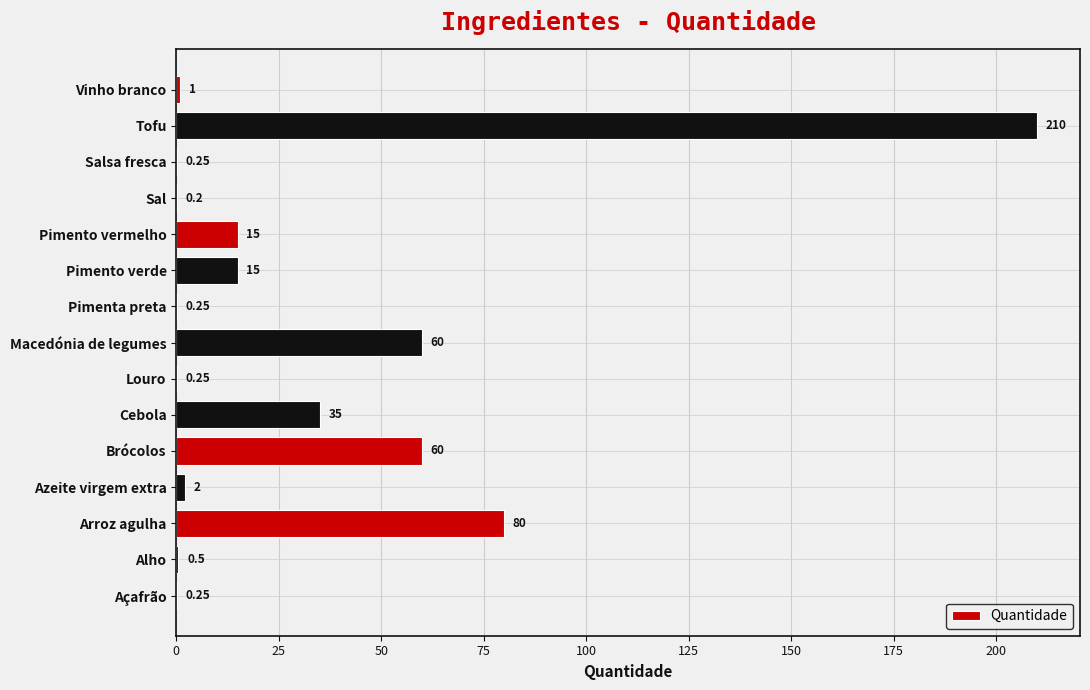

What is the change in value from Arroz agulha to Vinho branco?

-79.0